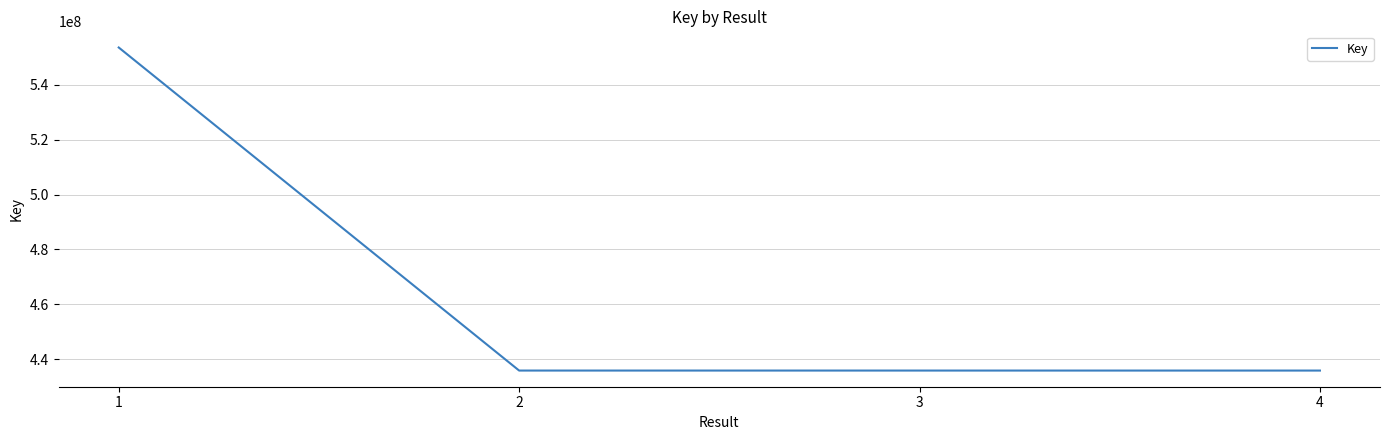

What is the sum of all values?

1861184439